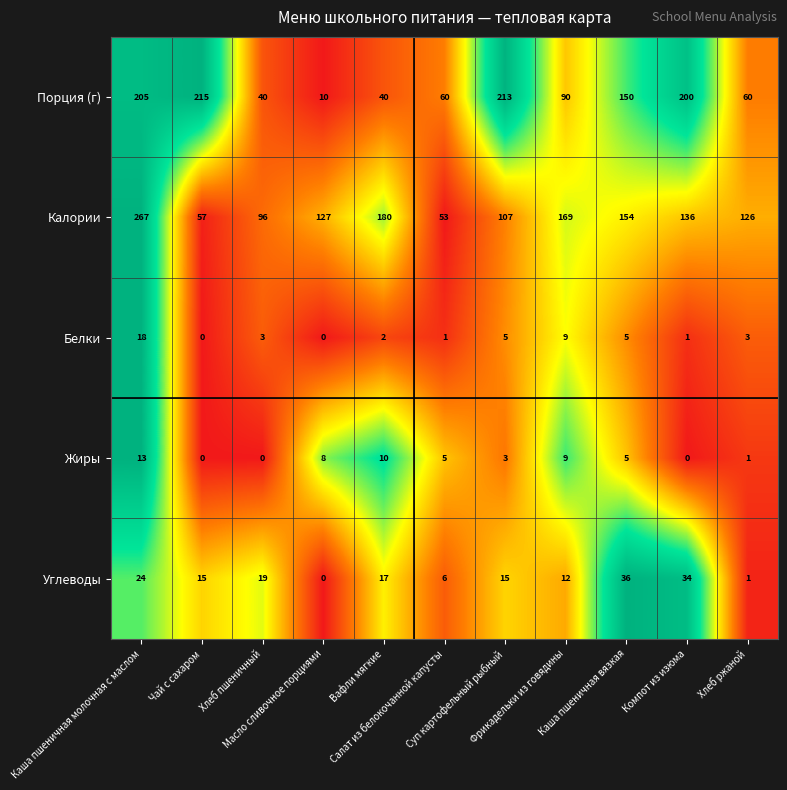

What is the maximum value for Порция (г)?

215